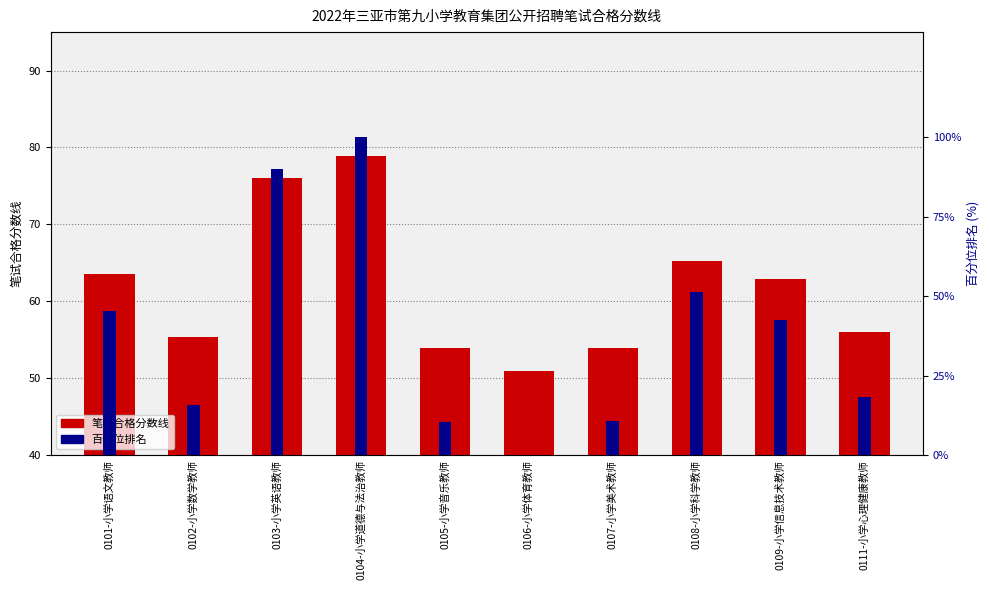

Between 0105-小学音乐教师 and 0101-小学语文教师, which is larger?

0101-小学语文教师